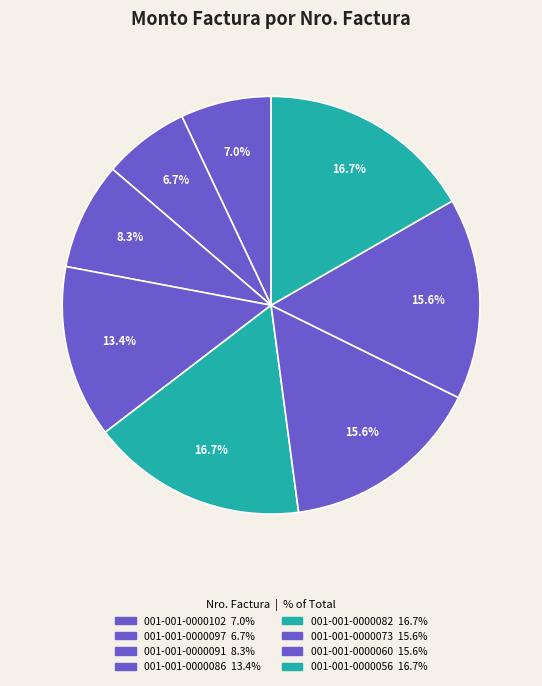

Do 001-001-0000060 and 001-001-0000073 together represent more than half of the pie?

No